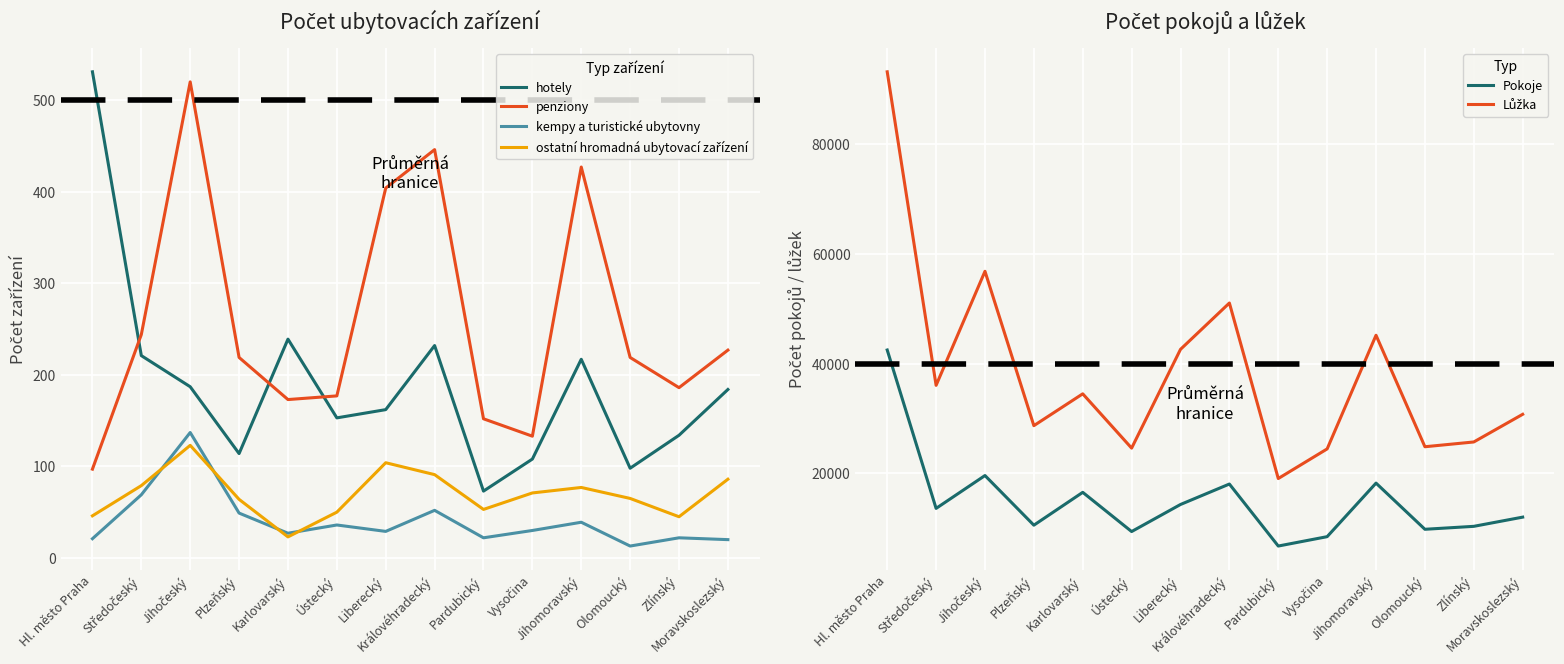

True or false: Lůžka has more than 2 points higher than both neighbors.

True